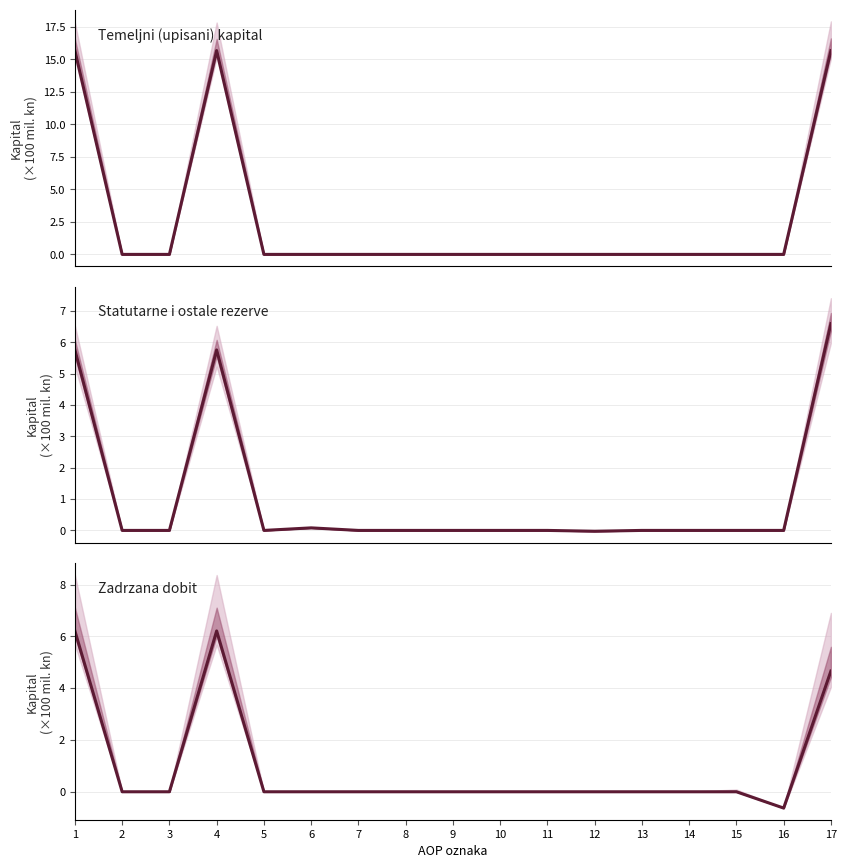

Reading left to right, extract all data points from this chart.

Temeljni (upisani) kapital: 15.7	0.0	0.0	15.7	0.0	0.0	0.0	0.0	0.0	0.0	0.0	0.0	0.0	0.0	0.0	0.0	15.7
Ostale rezerve: 5.8	0.0	0.0	5.8	0.0	0.1	0.0	0.0	0.0	0.0	0.0	-0.0	0.0	0.0	0.0	0.0	6.6
Zadrzana dobit: 6.2	0.0	0.0	6.2	0.0	0.0	0.0	0.0	0.0	0.0	0.0	0.0	0.0	0.0	0.0	-0.6	4.7